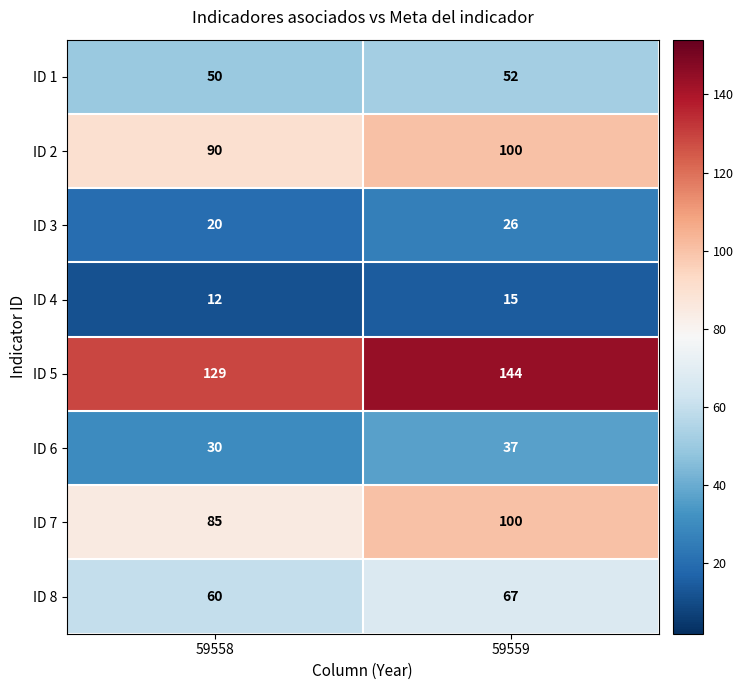

Reading left to right, what are all the values shown in this chart?

ID 1: 50	52
ID 2: 90	100
ID 3: 20	26
ID 4: 12	15
ID 5: 129	144
ID 6: 30	37
ID 7: 85	100
ID 8: 60	67